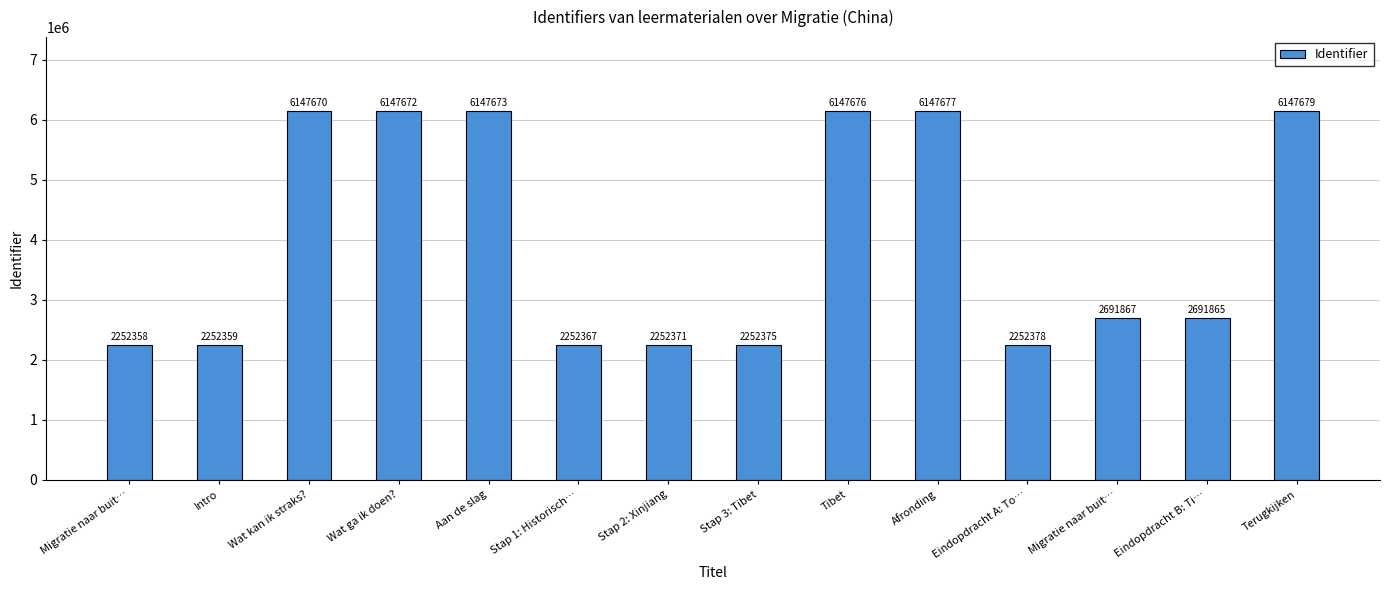

Rank the categories by value from highest to lowest.

Terugkijken, Afronding, Tibet, Aan de slag, Wat ga ik doen?, Wat kan ik straks?, Migratie naar buit…, Eindopdracht B: Ti…, Eindopdracht A: To…, Stap 3: Tibet, Stap 2: Xinjiang, Stap 1: Historisch…, Intro, Migratie naar buit…